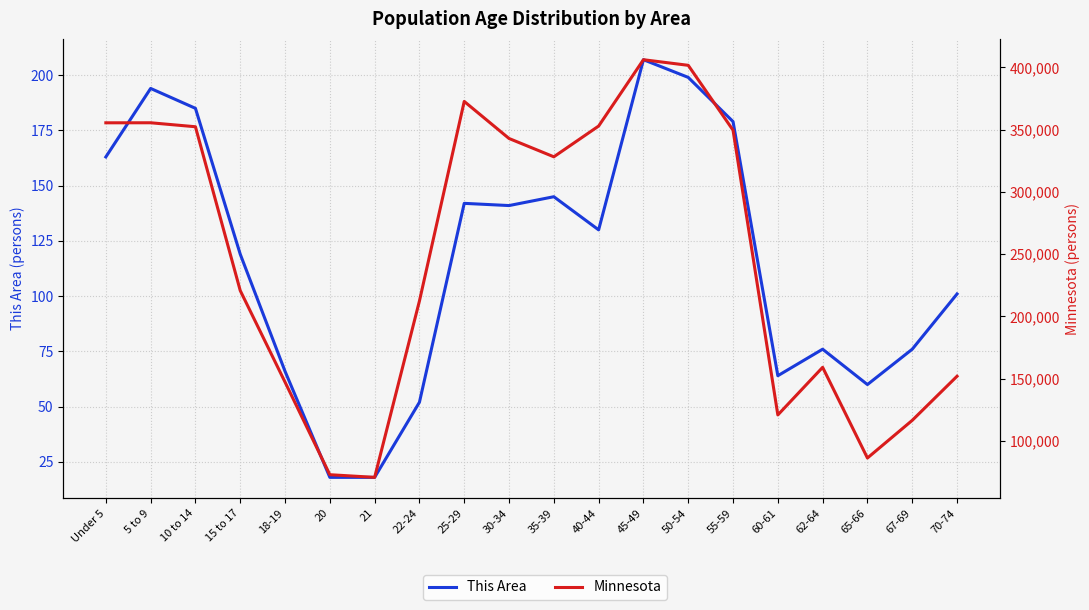

List the labels in order of This Area value, largest first.

45-49, 50-54, 5 to 9, 10 to 14, 55-59, Under 5, 35-39, 25-29, 30-34, 40-44, 15 to 17, 70-74, 62-64, 67-69, 18-19, 60-61, 65-66, 22-24, 20, 21